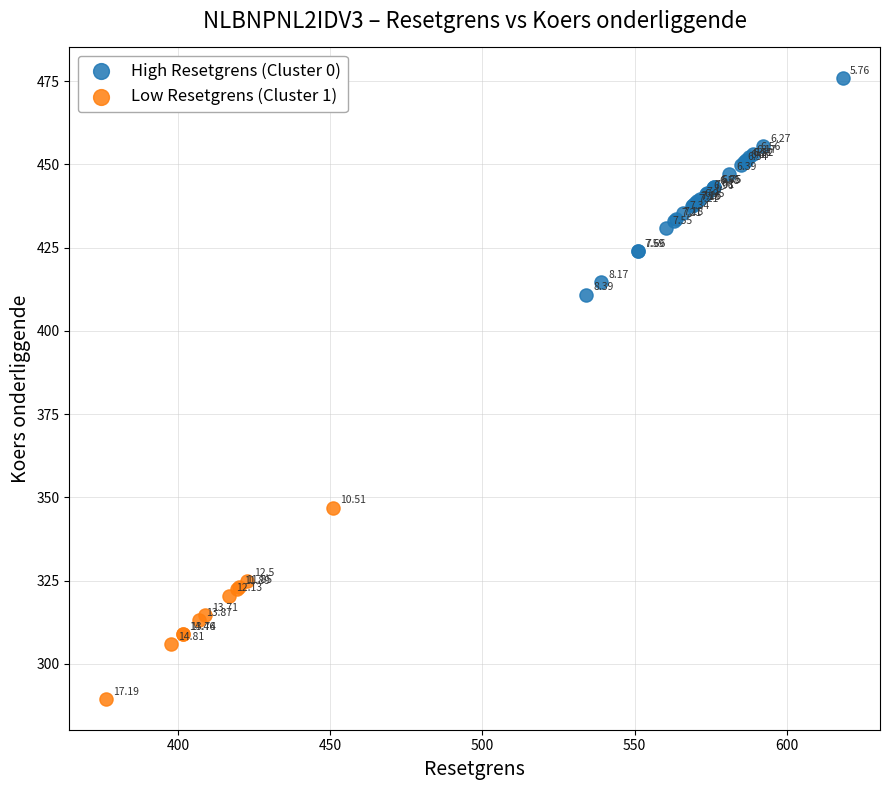

Which series reaches the minimum Y coordinate?

Low Resetgrens (Cluster 1)